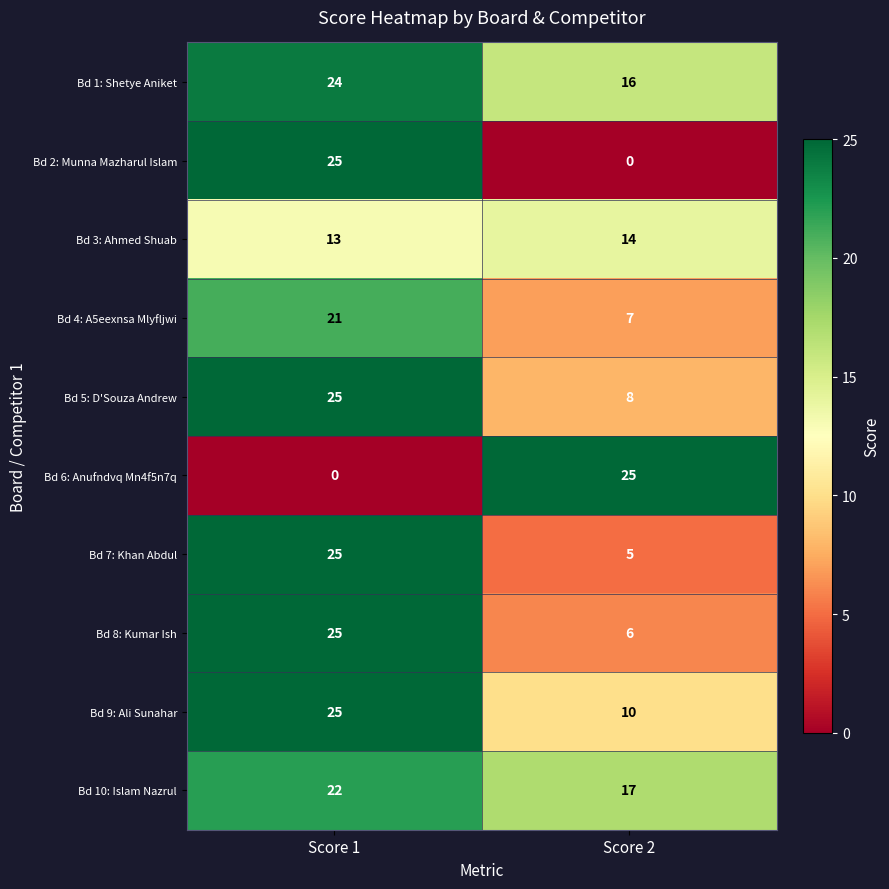

What is the sum of all Bd 5: D'Souza Andrew values?

33